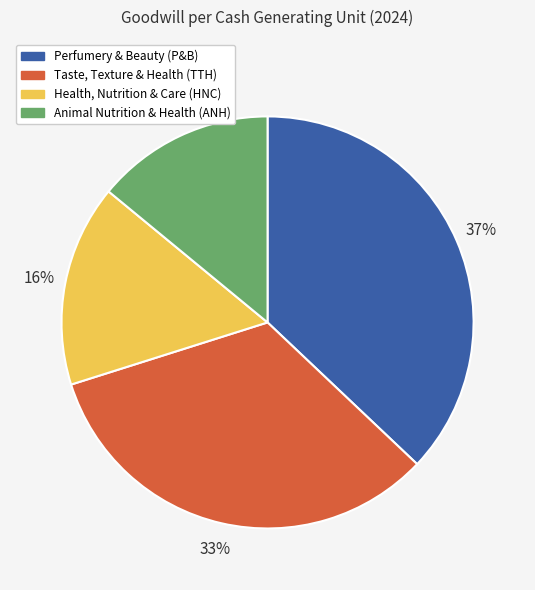

To the nearest percent, what portion does Taste, Texture & Health (TTH) represent?

33%